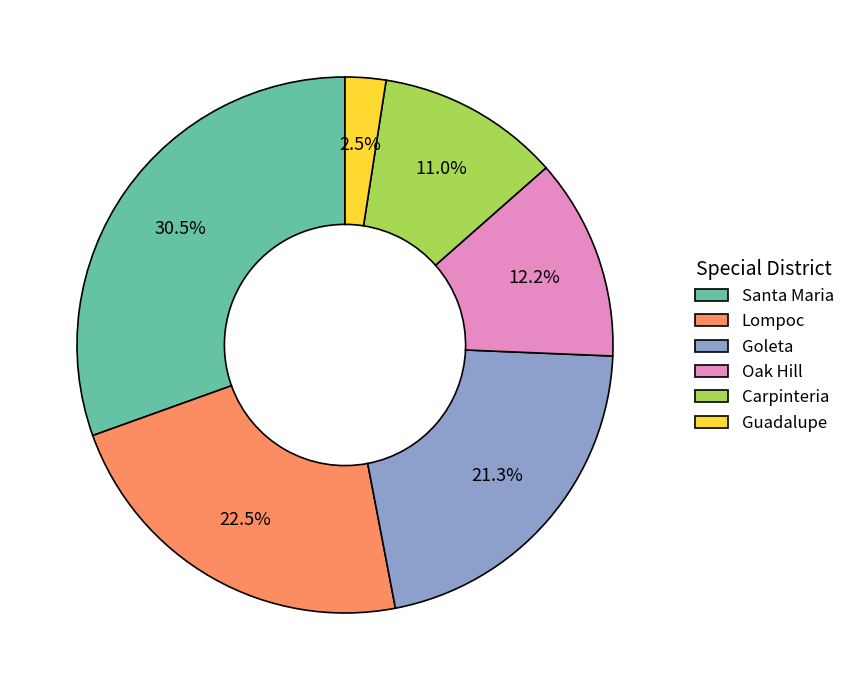

Is there any slice that represents more than half of the pie?

No